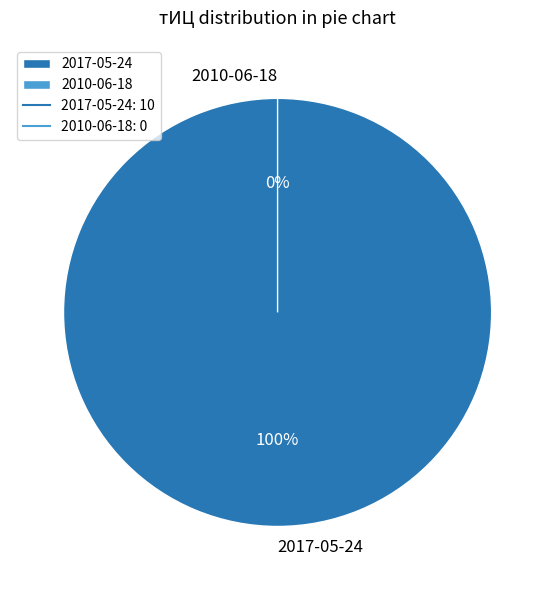

Rank the categories by value from highest to lowest.

2017-05-24, 2010-06-18